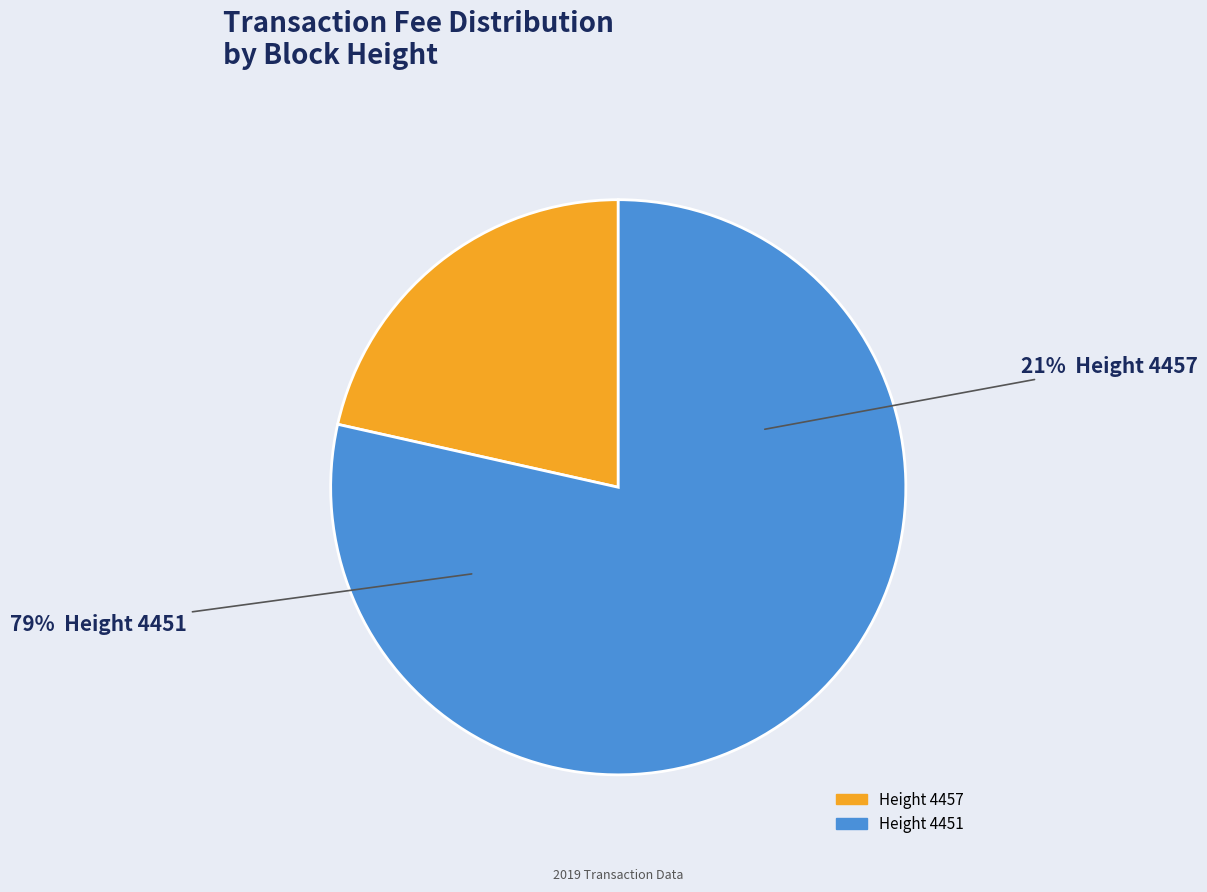

How many segments does this pie chart have?

2